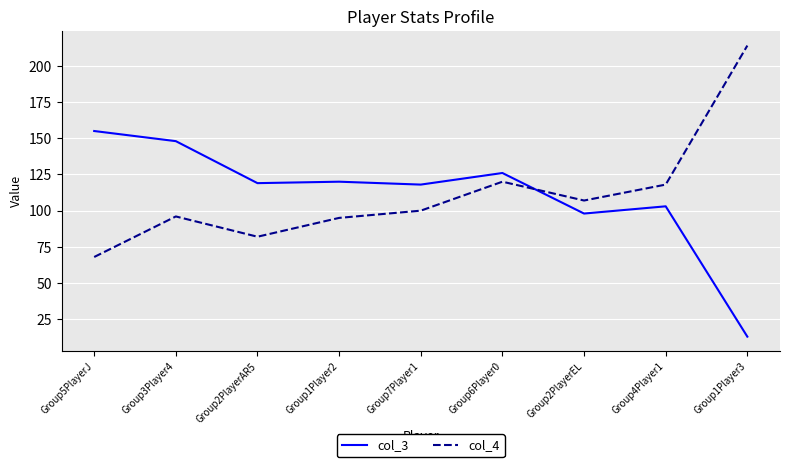

What is the sum of the col_3 values at Group1Player2 and Group1Player3?

133